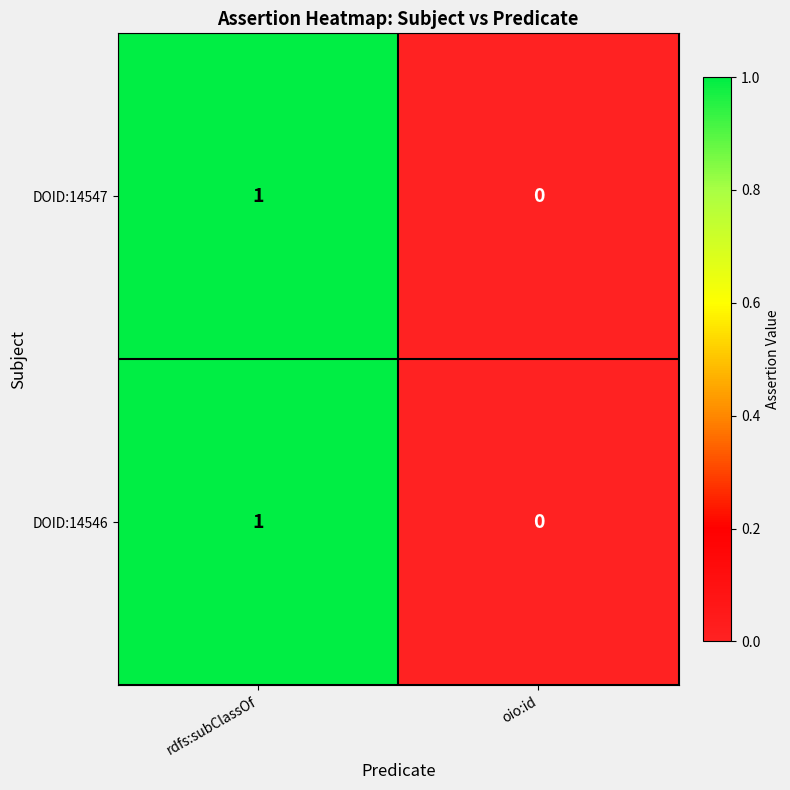

Is it true that DOID:14546 equals 1 at rdfs:subClassOf?

True